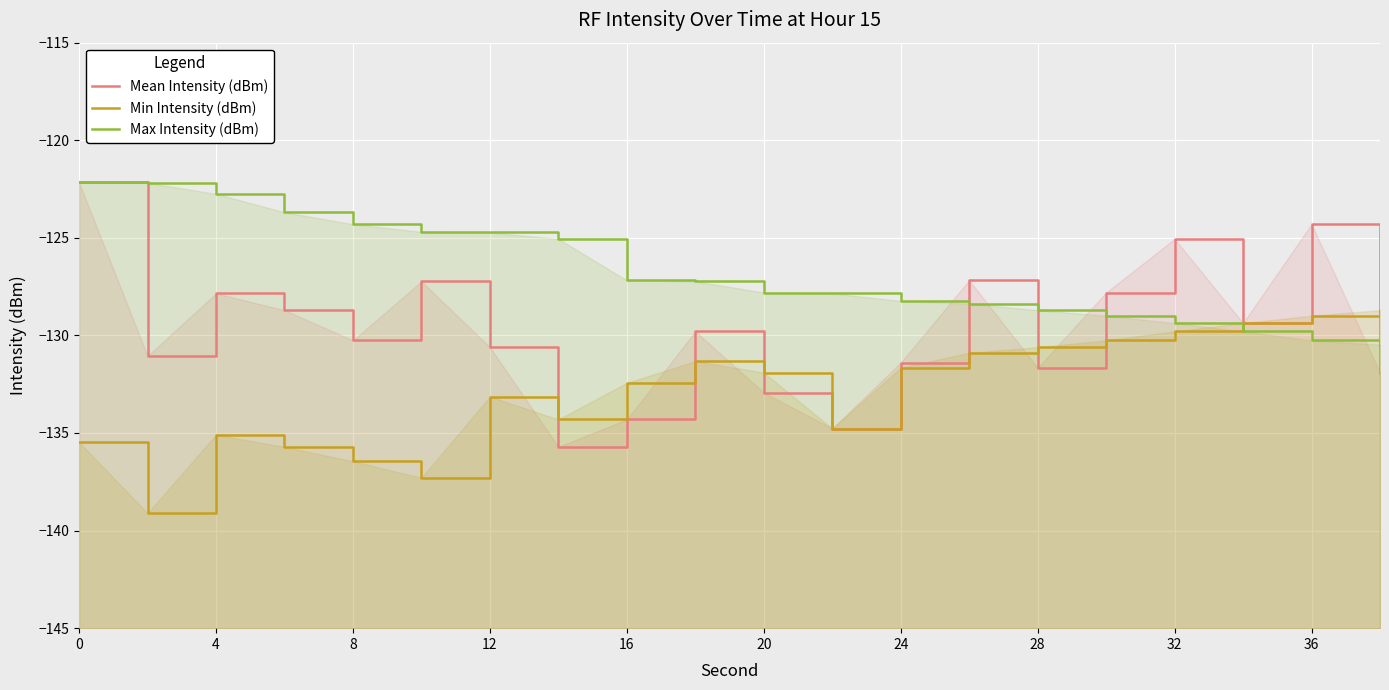

Which series changed the most between 12 and 12?

Max Intensity (dBm)